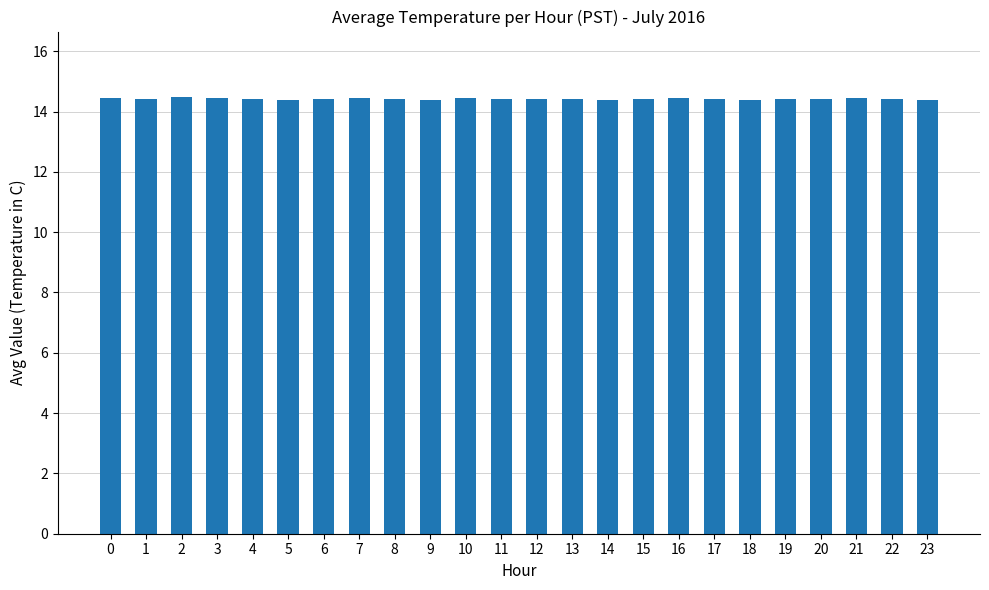

The value at 18 is 21.9. True or false?

False